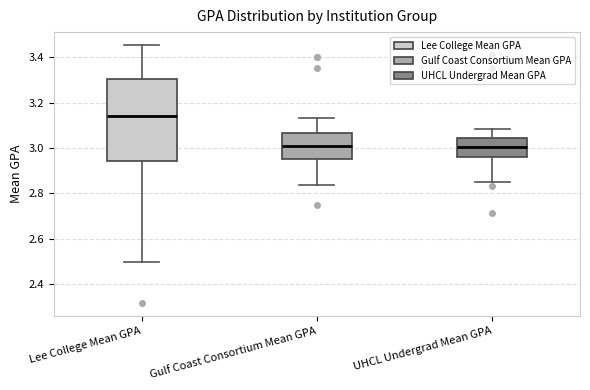

Which box has the highest median line?

Lee College Mean GPA